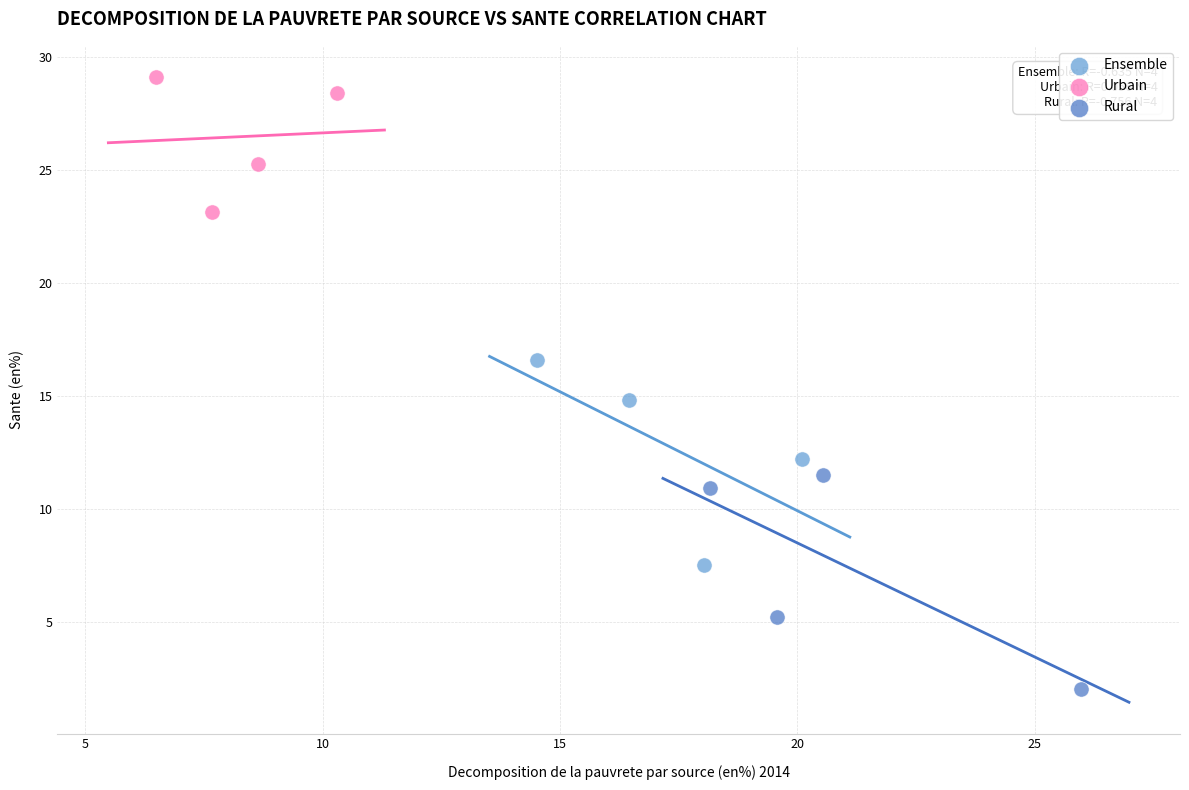

Which series reaches the minimum Y coordinate?

Rural